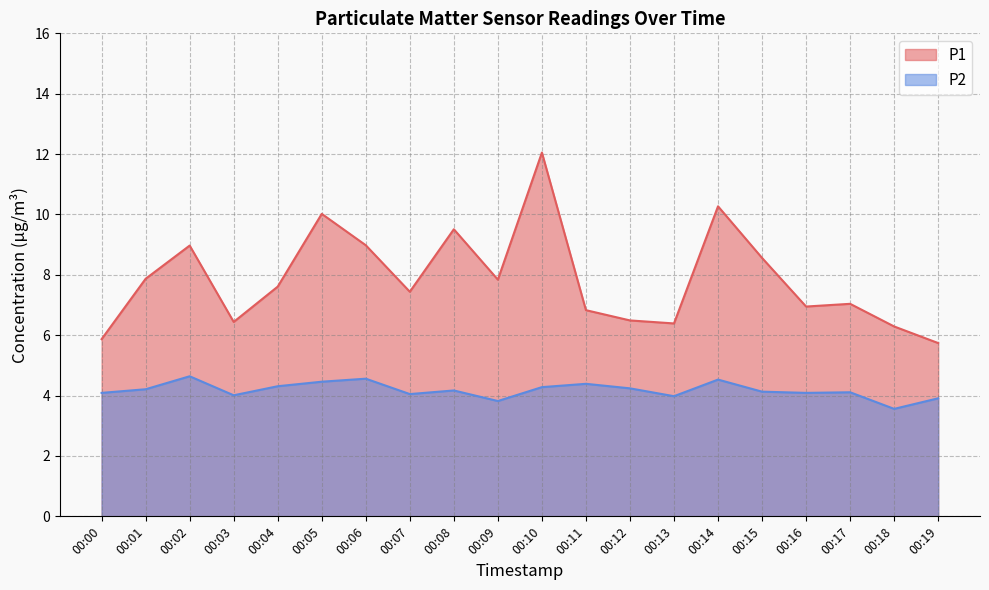

What are all the series names shown in the legend?

P1, P2